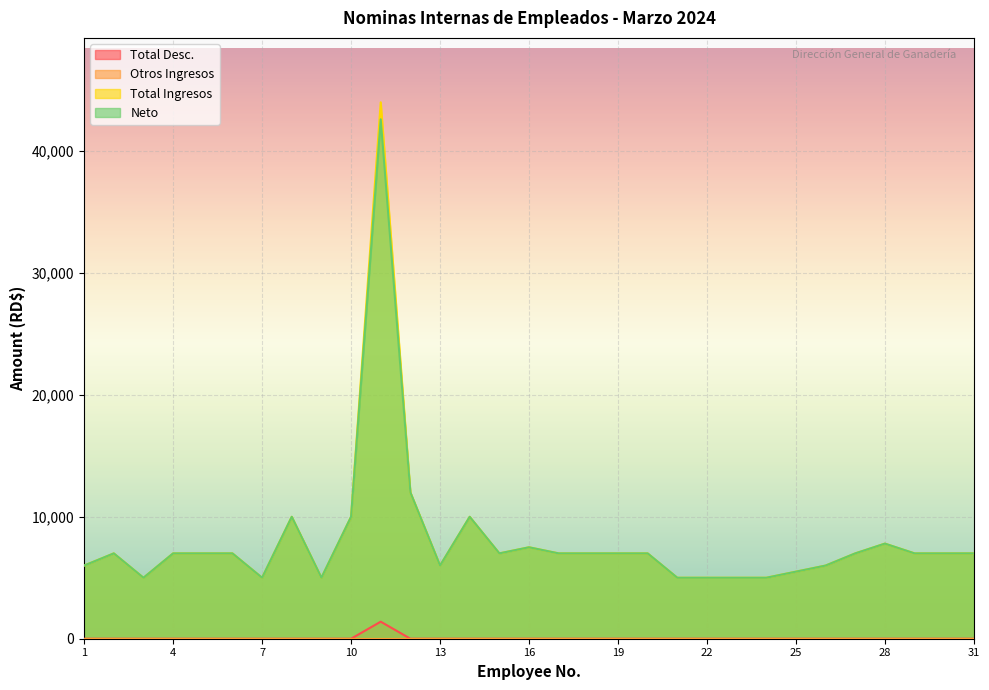

What is the sum of the Total Ingresos values at 29 and 30?

14000.0